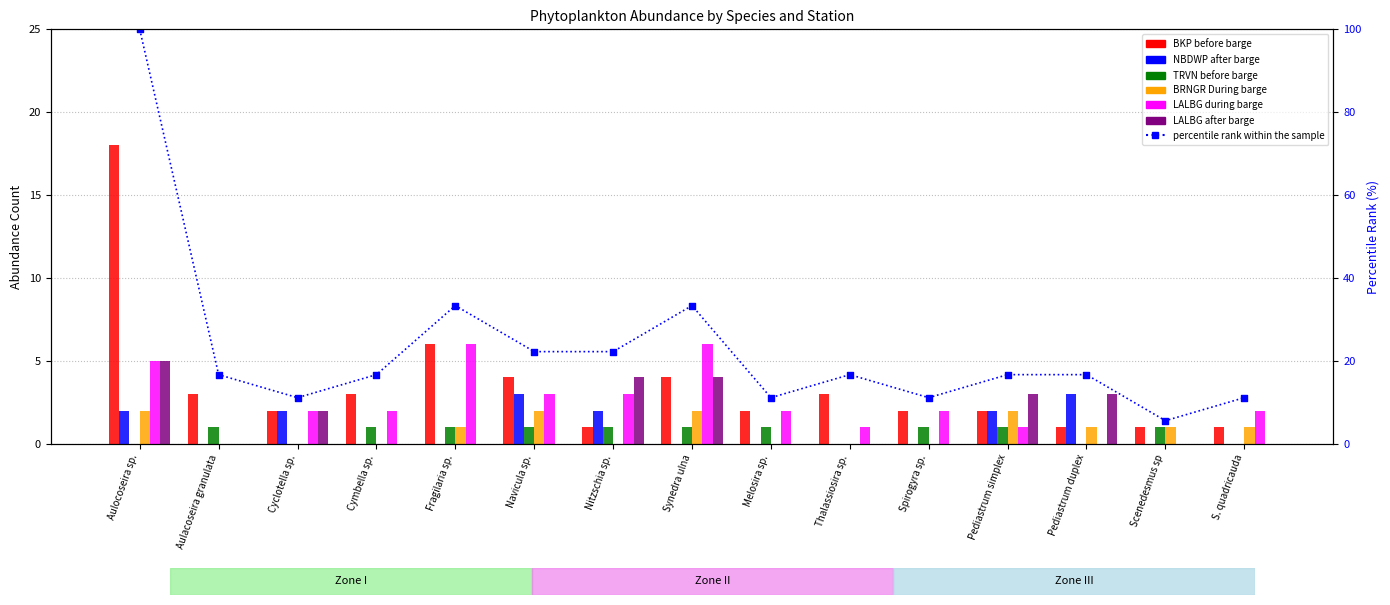

Which series has the largest total across all categories?

BKP before barge